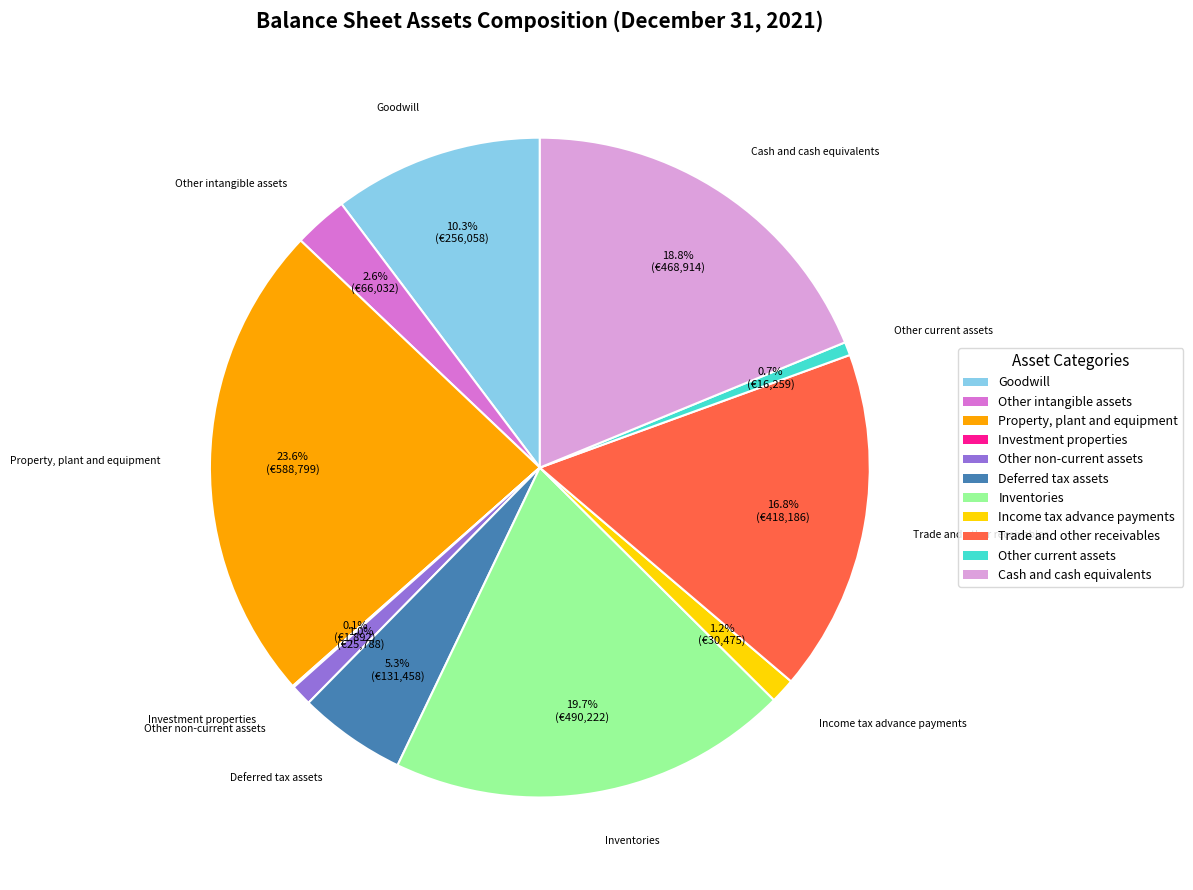

To the nearest percent, what is the difference between the Cash and cash equivalents and Trade and other receivables slice percentages?

2%